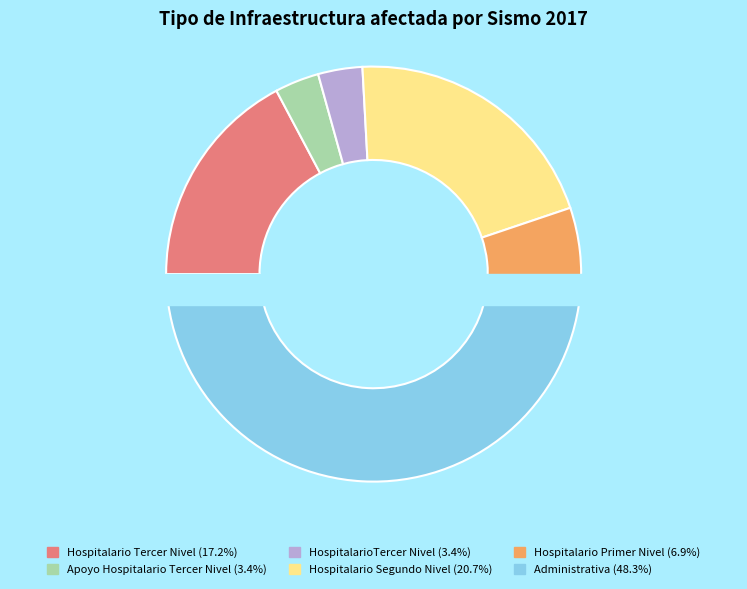

The HospitalarioTercer Nivel slice represents 3% of the pie. True or false?

True